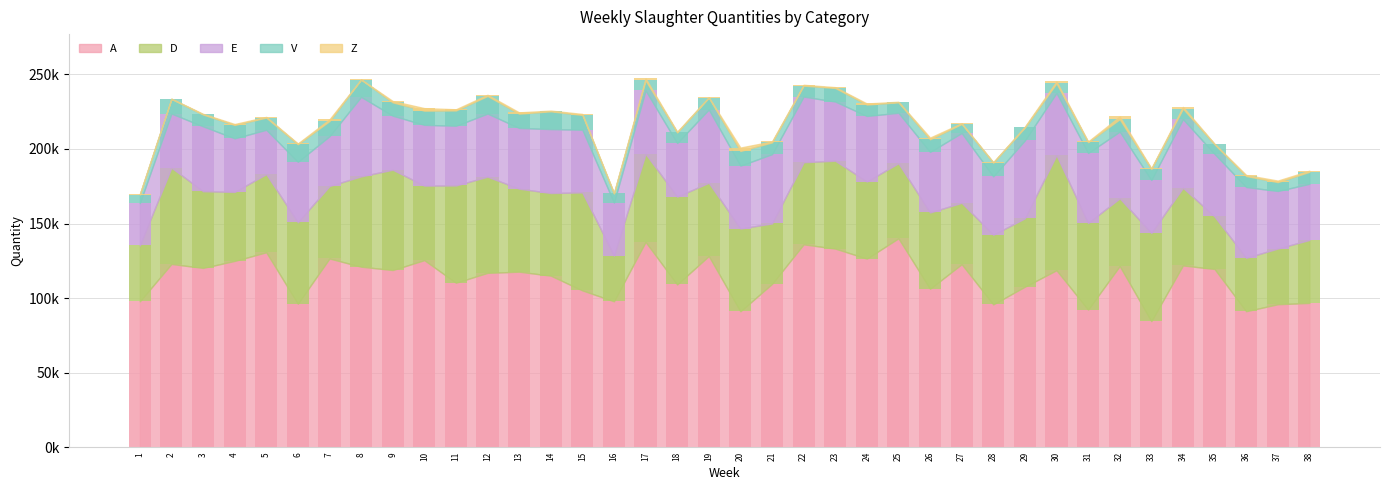

Is it true that E equals 46427 at 21?

True